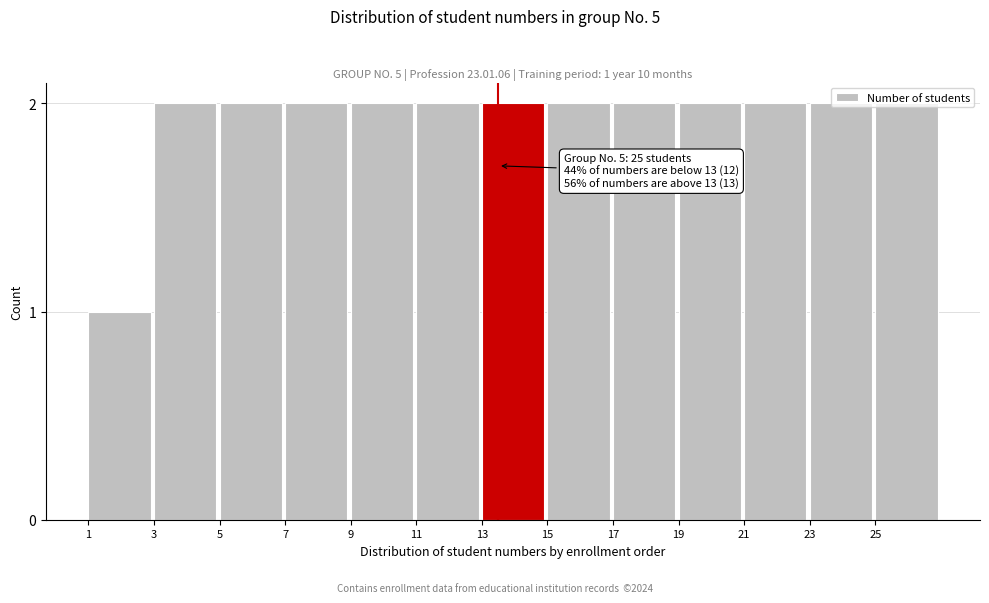

What is the sum of all values?

25